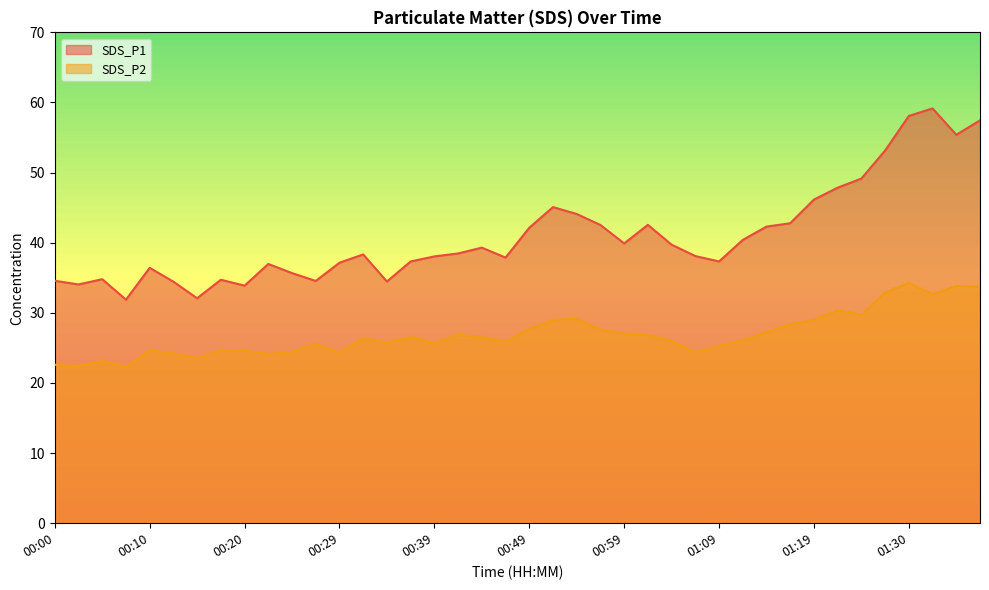

Does the chart have visible grid lines?

No